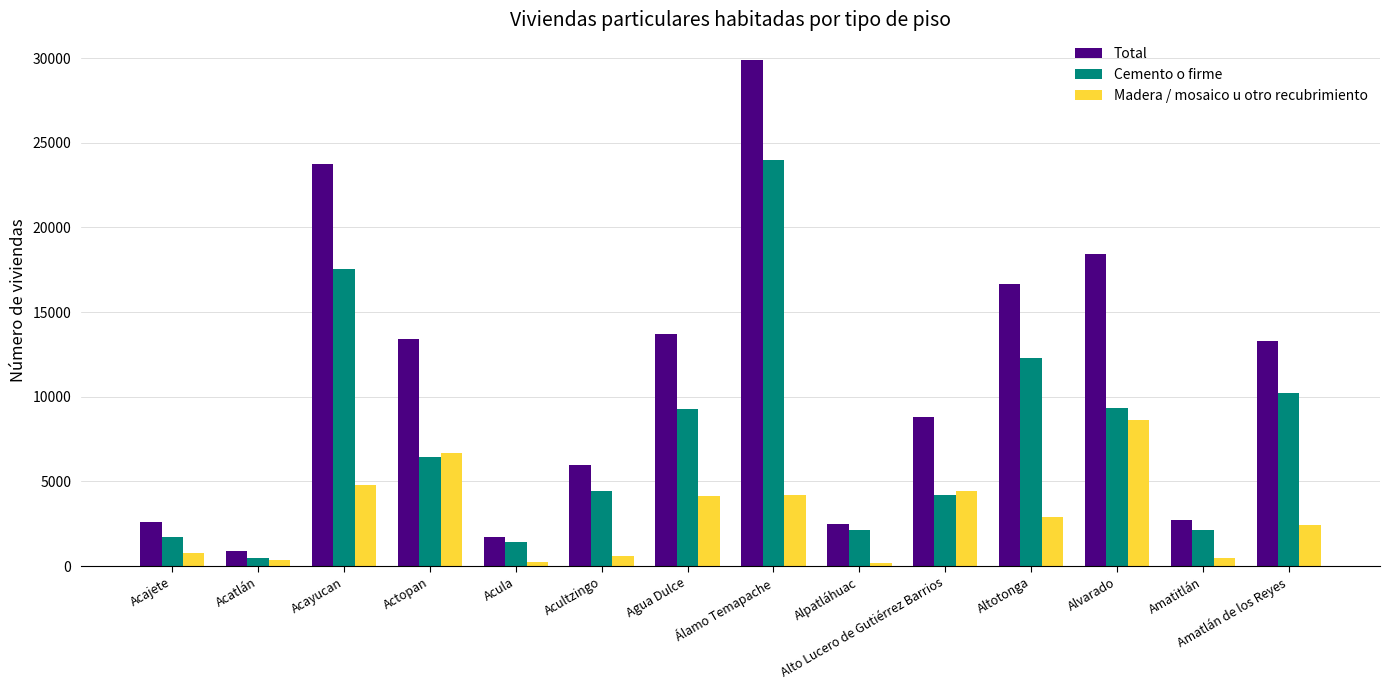

What is the approximate value of Madera / mosaico u otro recubrimiento at Actopan?

6700